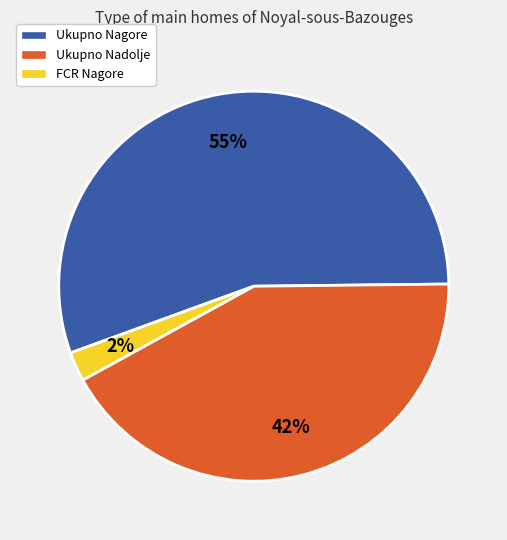

How many segments does this pie chart have?

3